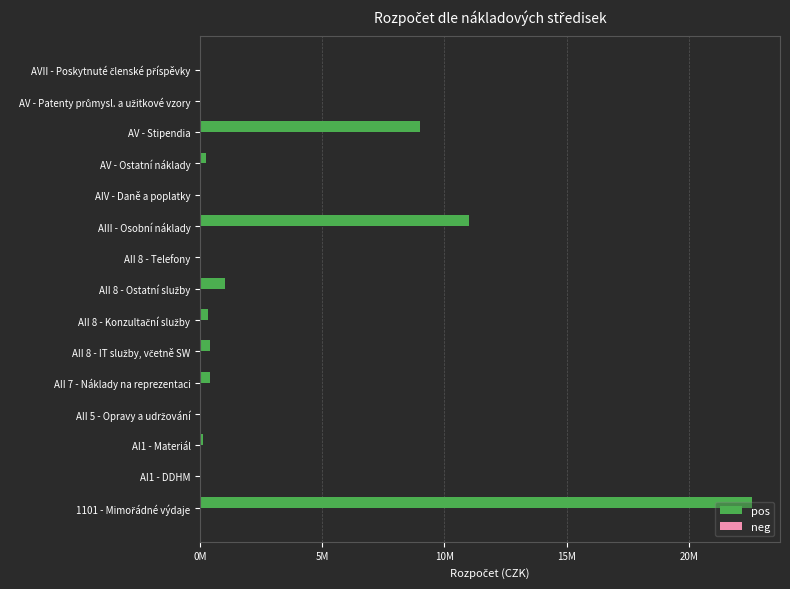

Are the bars horizontal?

Yes